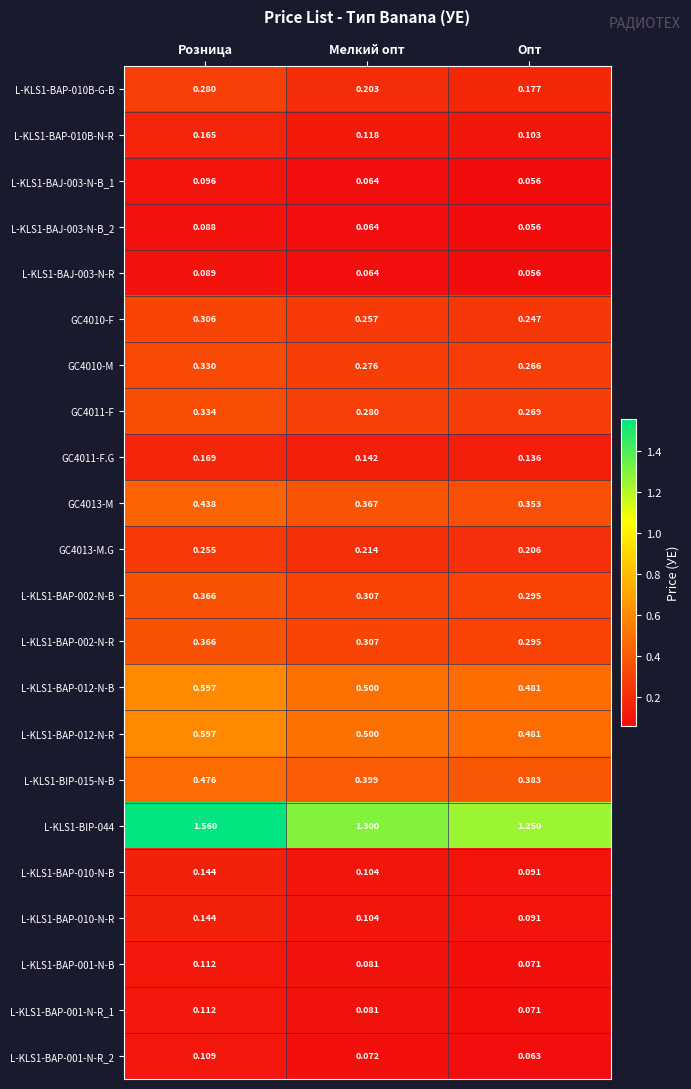

What is the total value across all series at Розница?

7.1